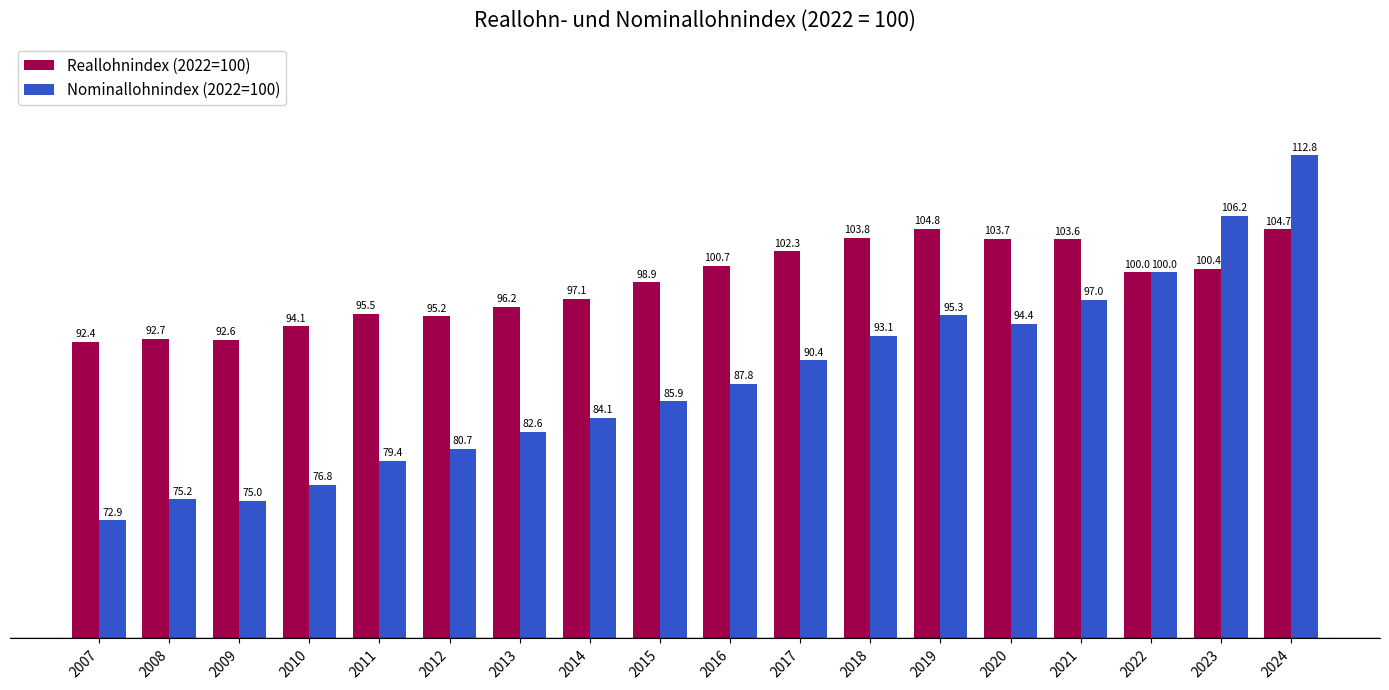

Is the value of Reallohnindex (2022=100) at 2021 greater than the value of Nominallohnindex (2022=100) at 2018?

Yes